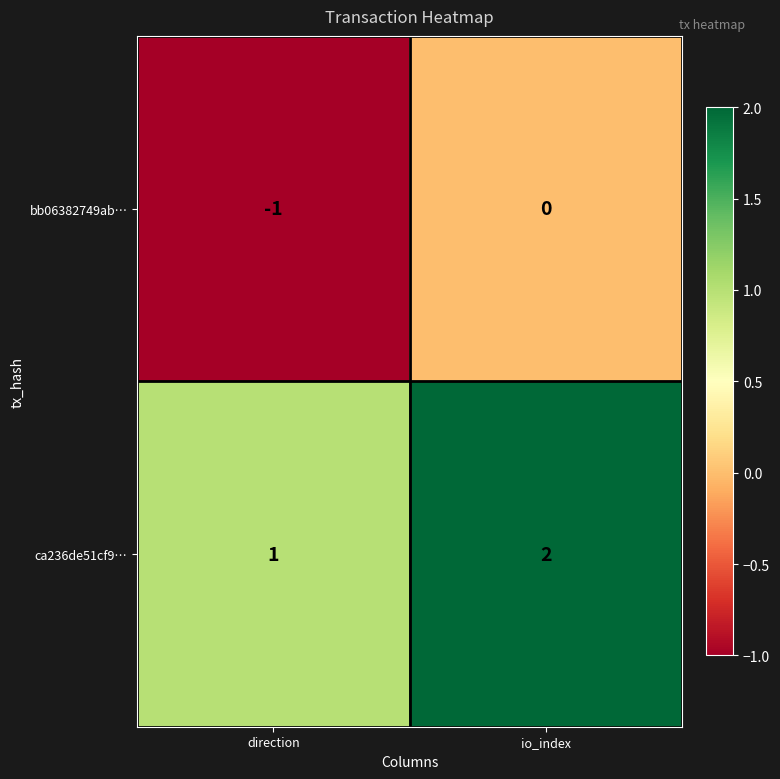

Which series has the largest total across all categories?

ca236de51cf9…